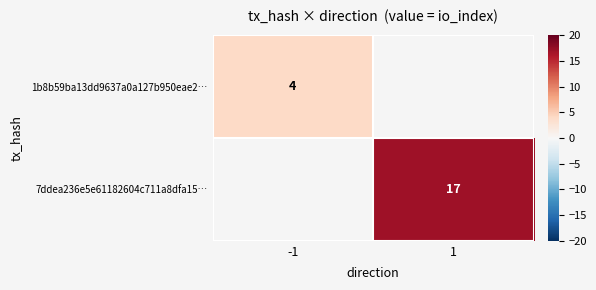

Is it true that 1b8b59ba13dd9637a0a127b950eae2… equals 4 at -1?

True